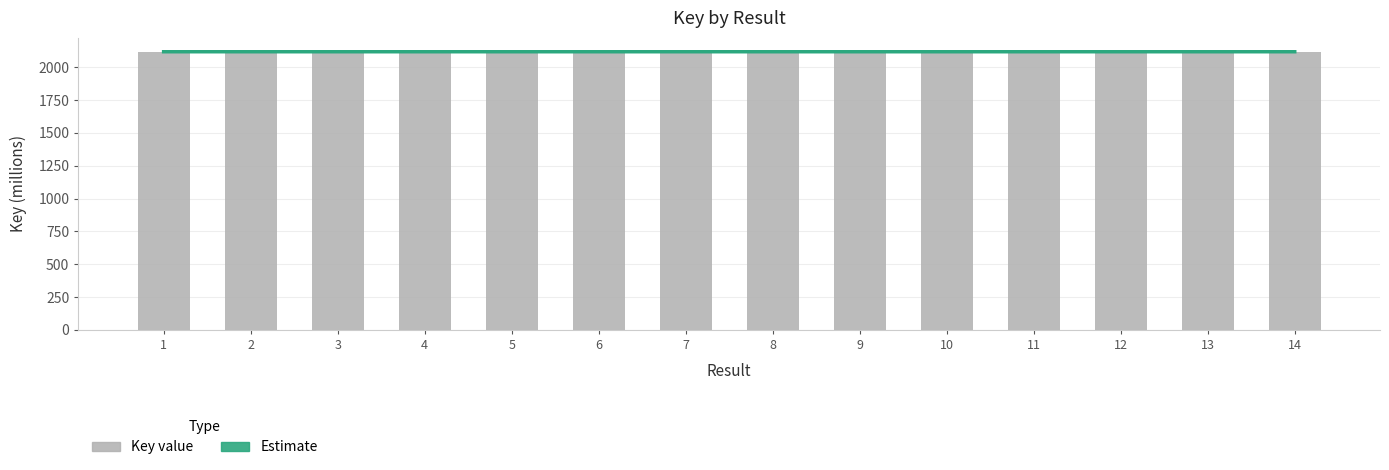

At which category does the chart reach its minimum across all series?

11